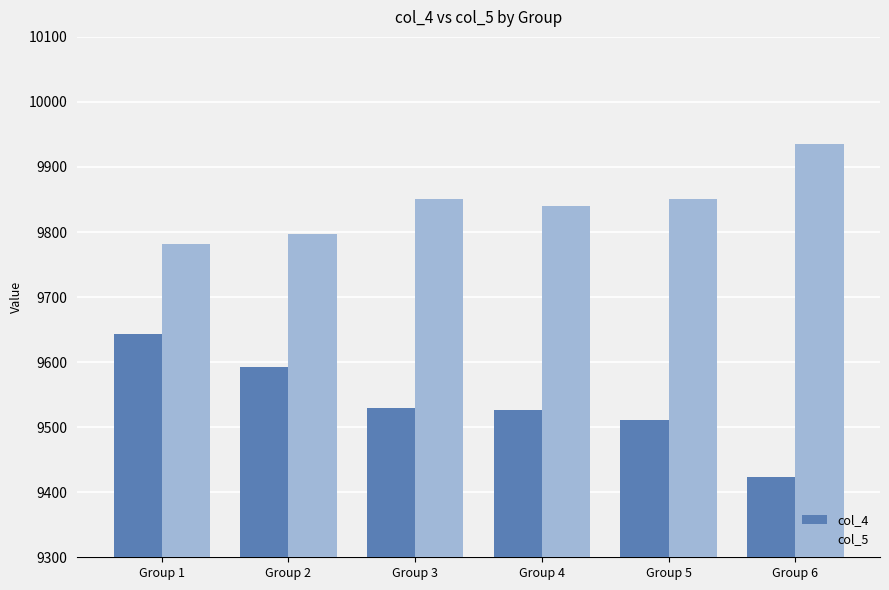

What is the smallest value displayed?

9424